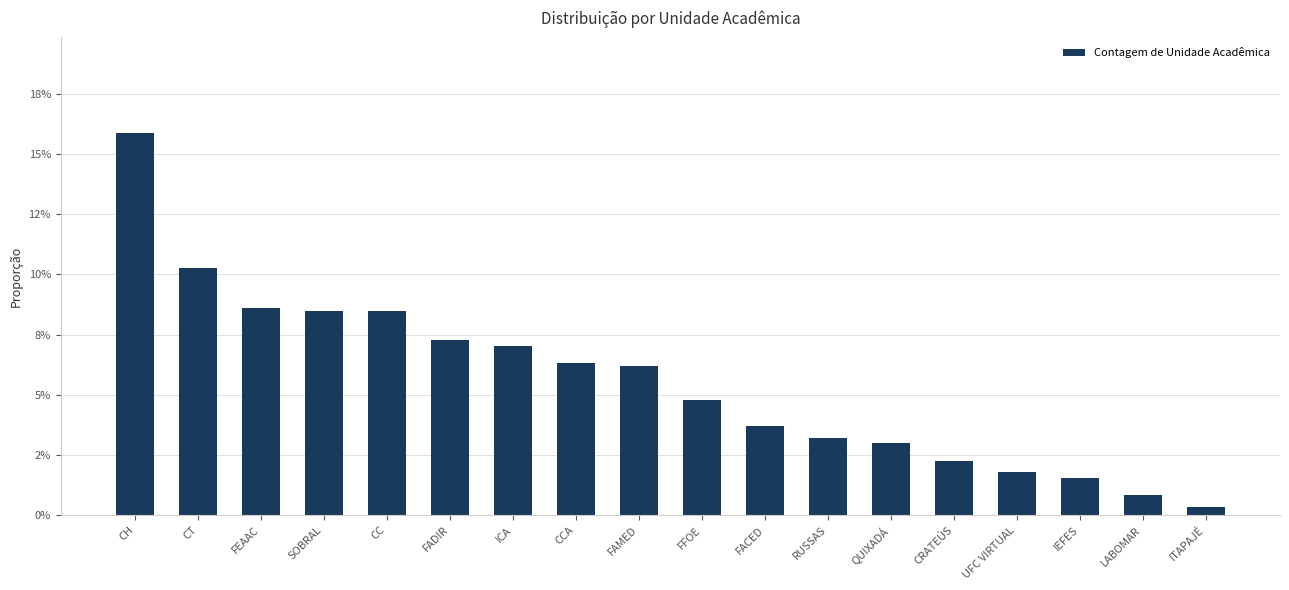

List the labels in order of value, largest first.

CH, CT, FEAAC, SOBRAL, CC, FADIR, ICA, CCA, FAMED, FFOE, FACED, RUSSAS, QUIXADÁ, CRATEÚS, UFC VIRTUAL, IEFES, LABOMAR, ITAPAJÉ